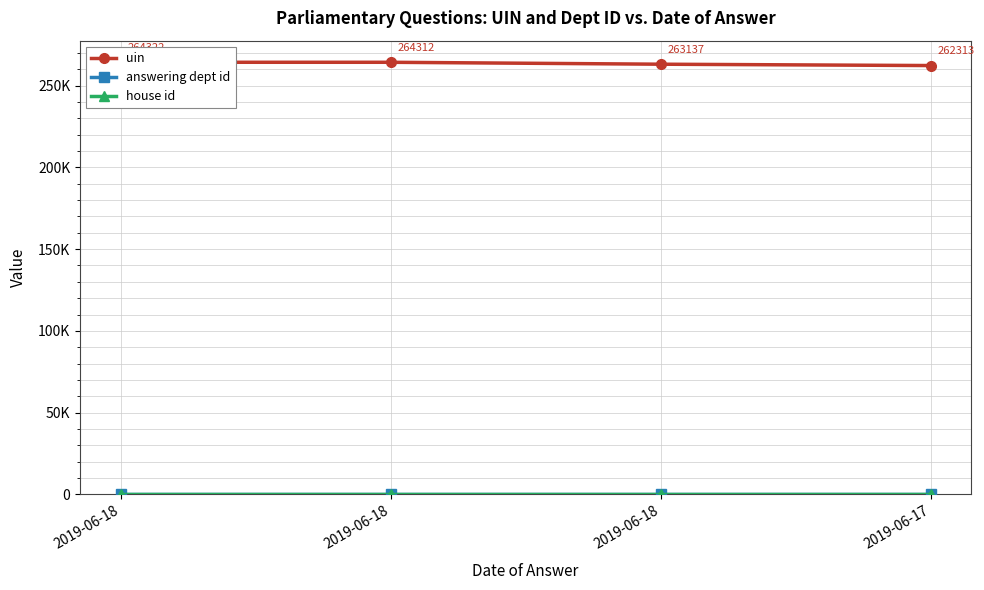

What is the difference between the maximum and minimum values in the uin series?

2009